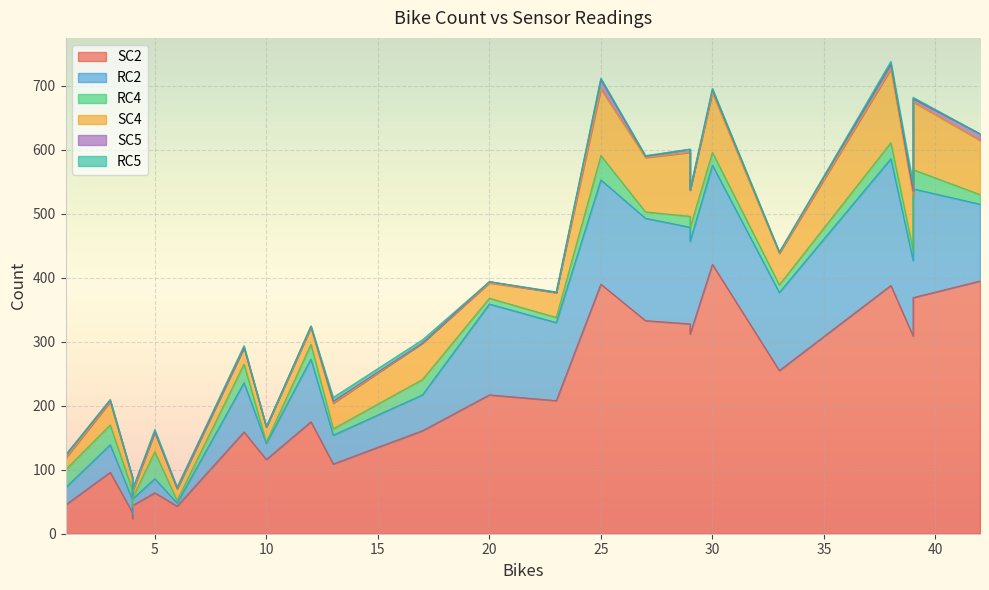

Rank the series at 9 from lowest to highest value.

SC5, RC5, SC4, RC4, RC2, SC2